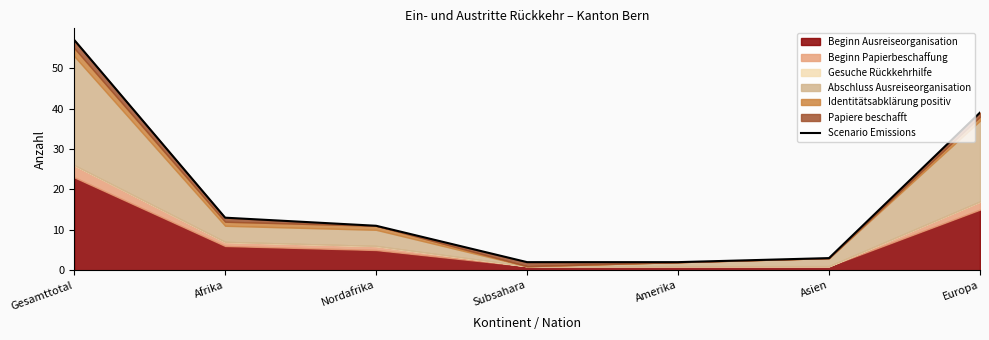

What is the maximum value shown in the chart?

57